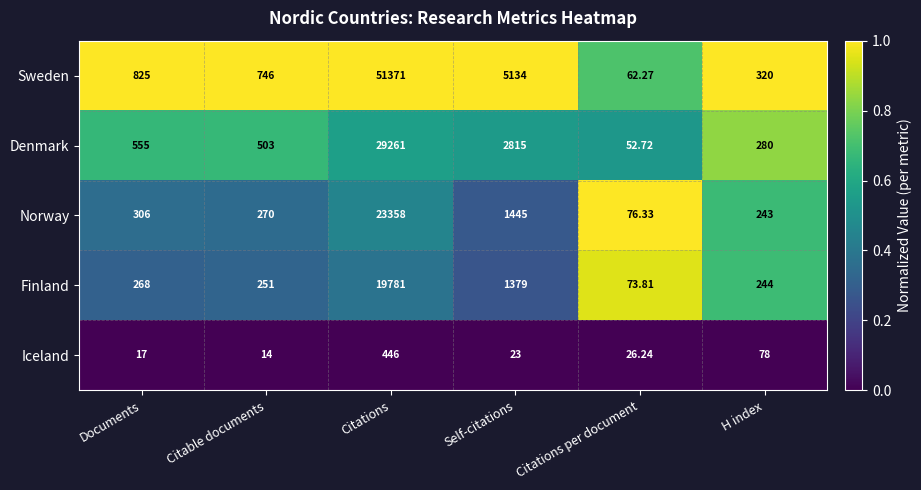

At which label is Norway closest to 11717?

Self-citations